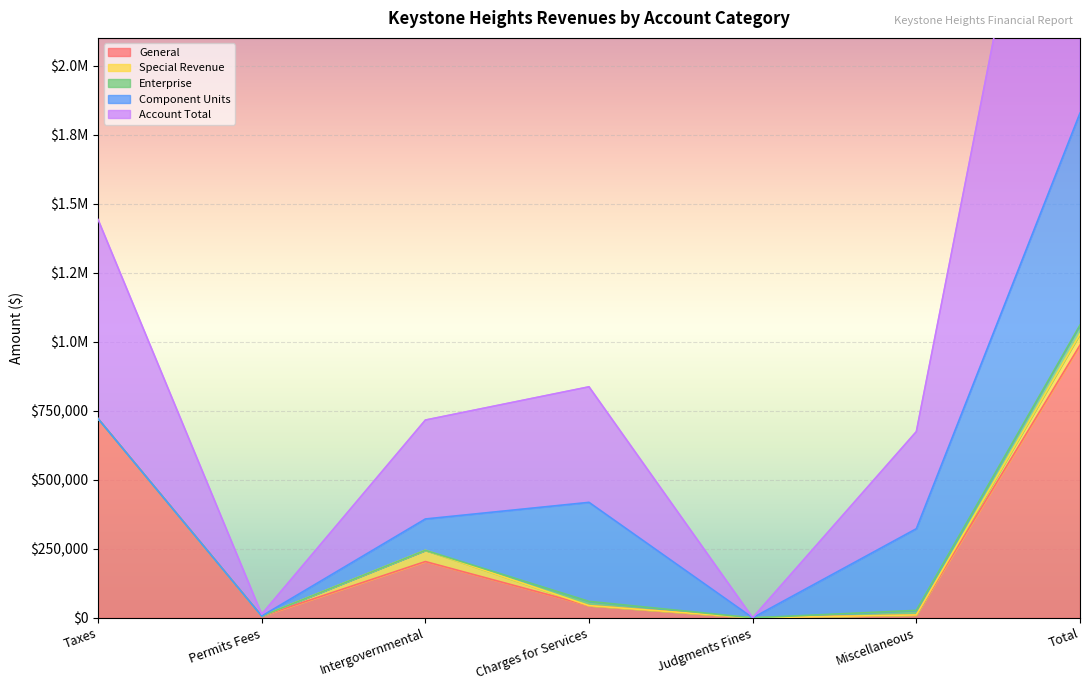

Reading left to right, extract all data points from this chart.

General: 721281	6653	204072	44484	353	10730	987573
Special Revenue: 0	0	40664	0	0	90	40754
Enterprise: 0	0	0	15360	0	16498	31858
Component Units: 0	0	113466	358546	0	295577	767589
Account Total: 721281	6653	358202	418390	353	351611	1856490